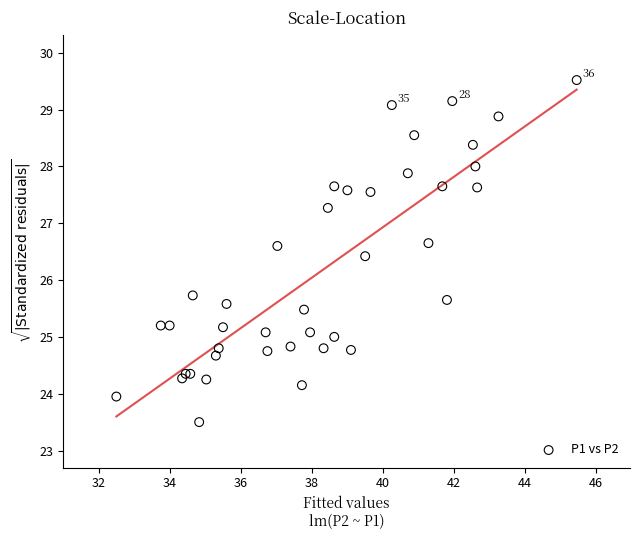

What Y value in the scatter plot is closest to 26?

25.7